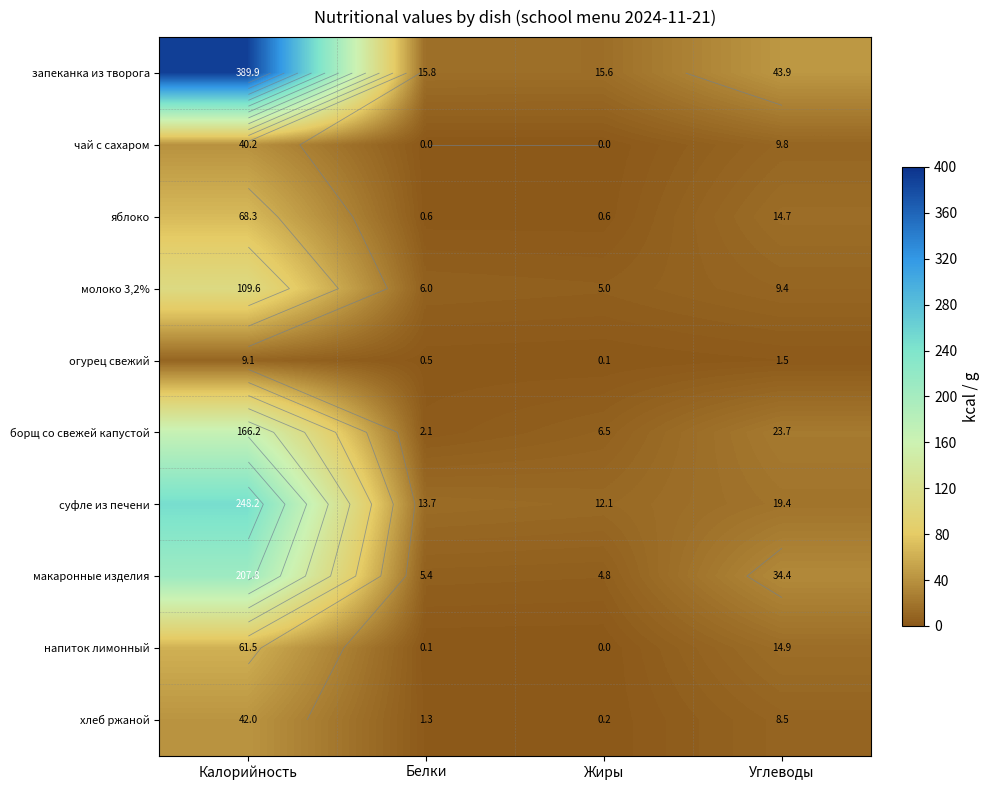

Which series has the largest total across all categories?

запеканка из творога